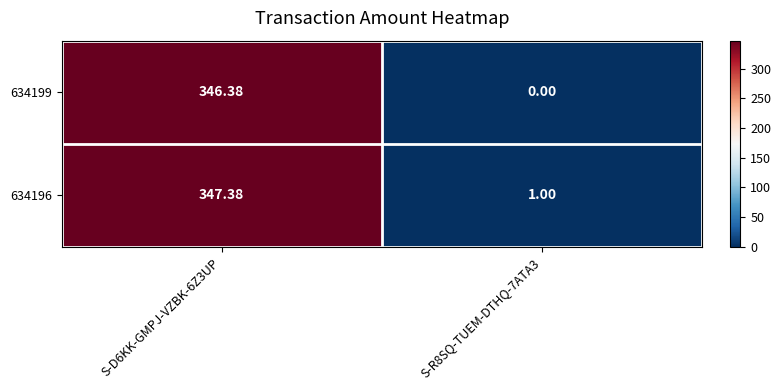

Is the value of 634196 at S-R8SQ-TUEM-DTHQ-7ATA3 greater than the value of 634199 at S-R8SQ-TUEM-DTHQ-7ATA3?

Yes